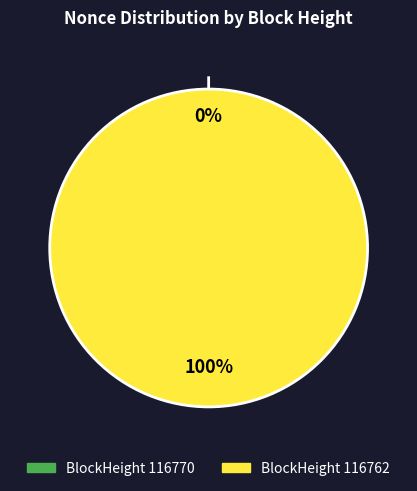

Is there a majority slice in this chart?

Yes